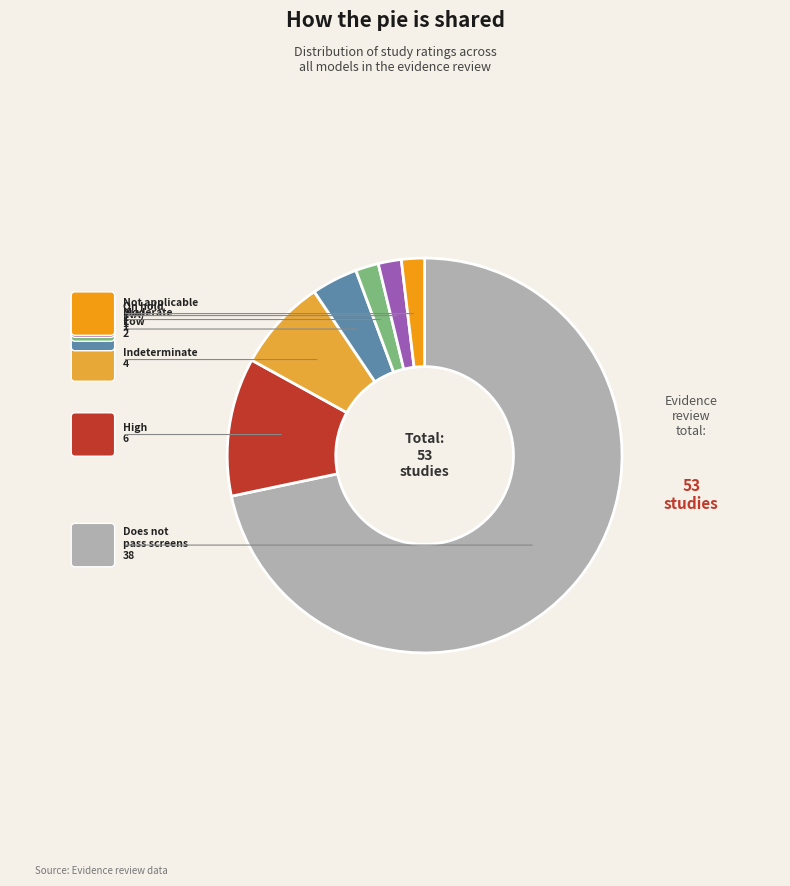

Is there a majority slice in this chart?

Yes